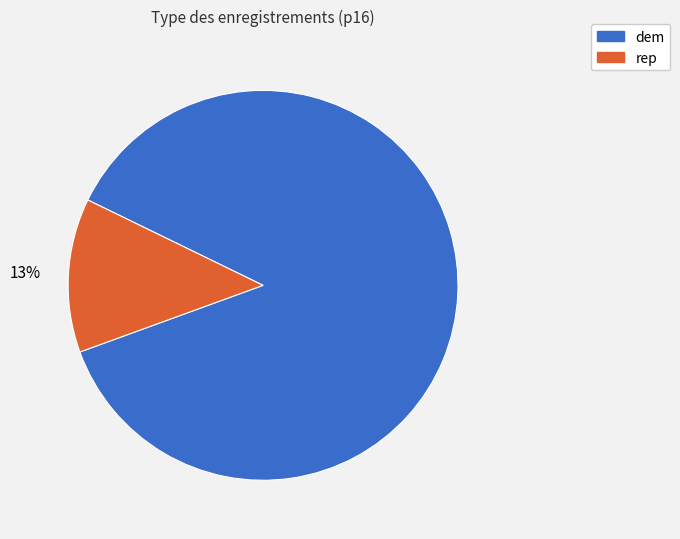

To the nearest percent, what is the average slice percentage?

50%